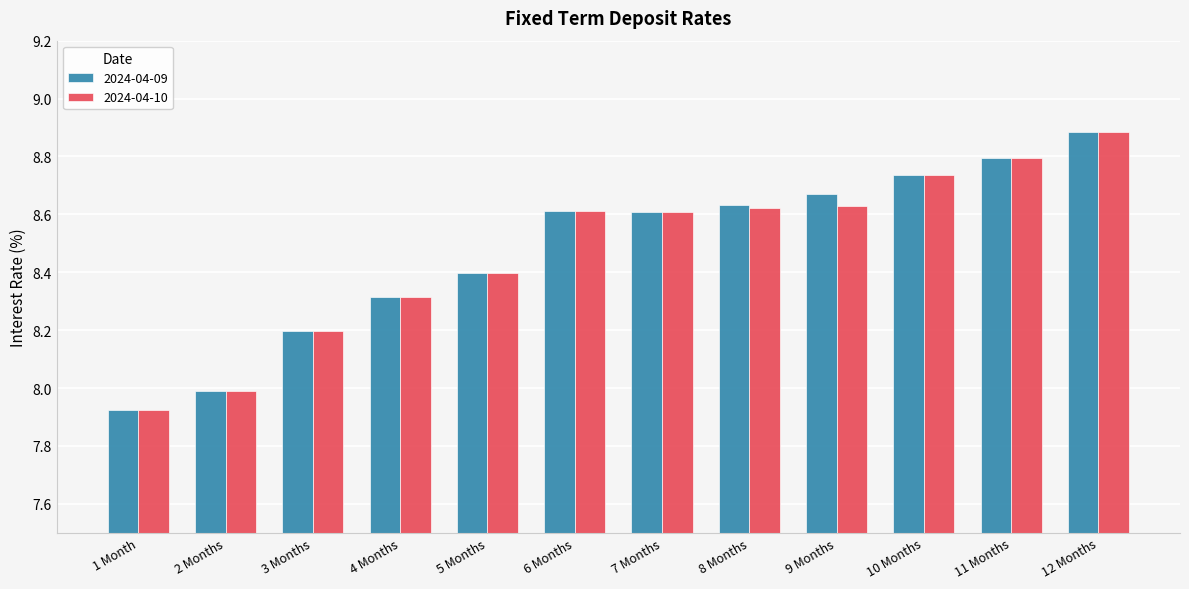

What is the difference between the maximum and minimum values in the 2024-04-09 series?

1.0